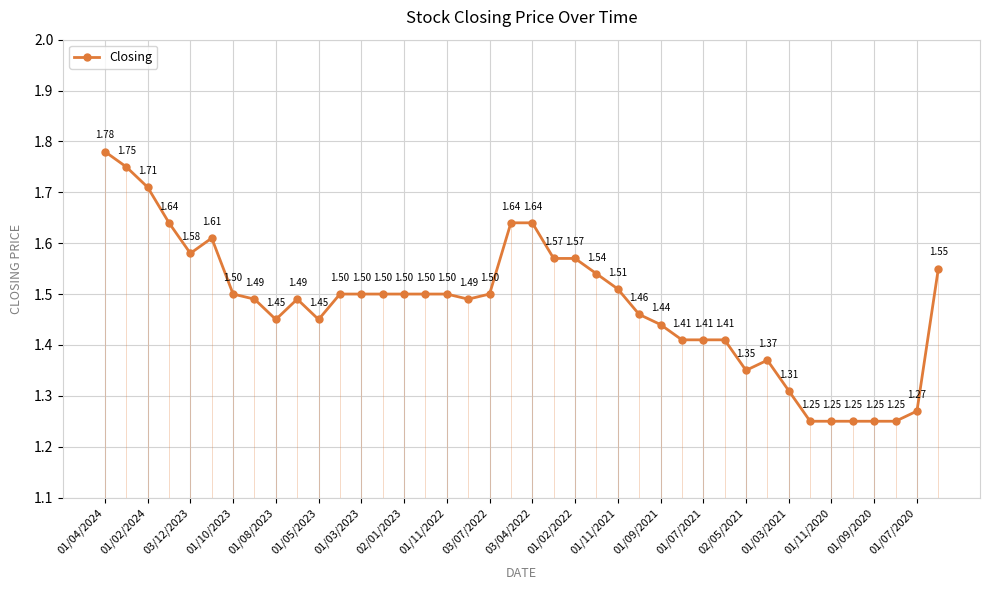

True or false: the data has more than 0 interior local peaks.

True